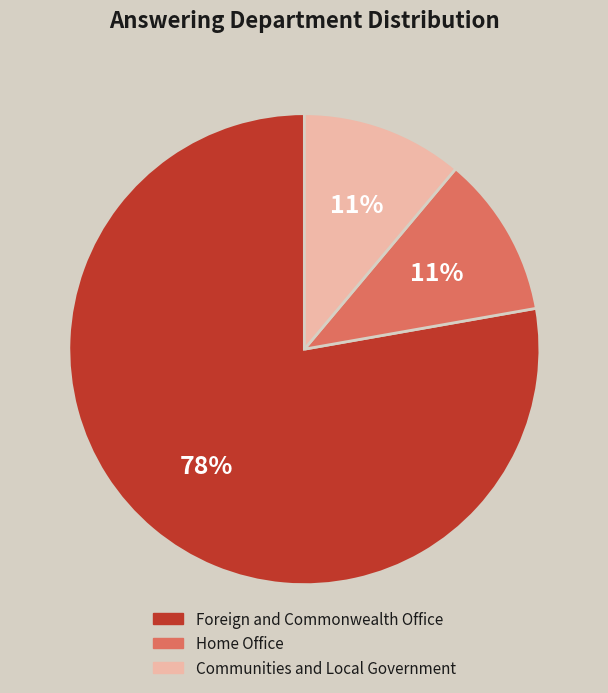

Which slice is the largest?

Foreign and Commonwealth Office